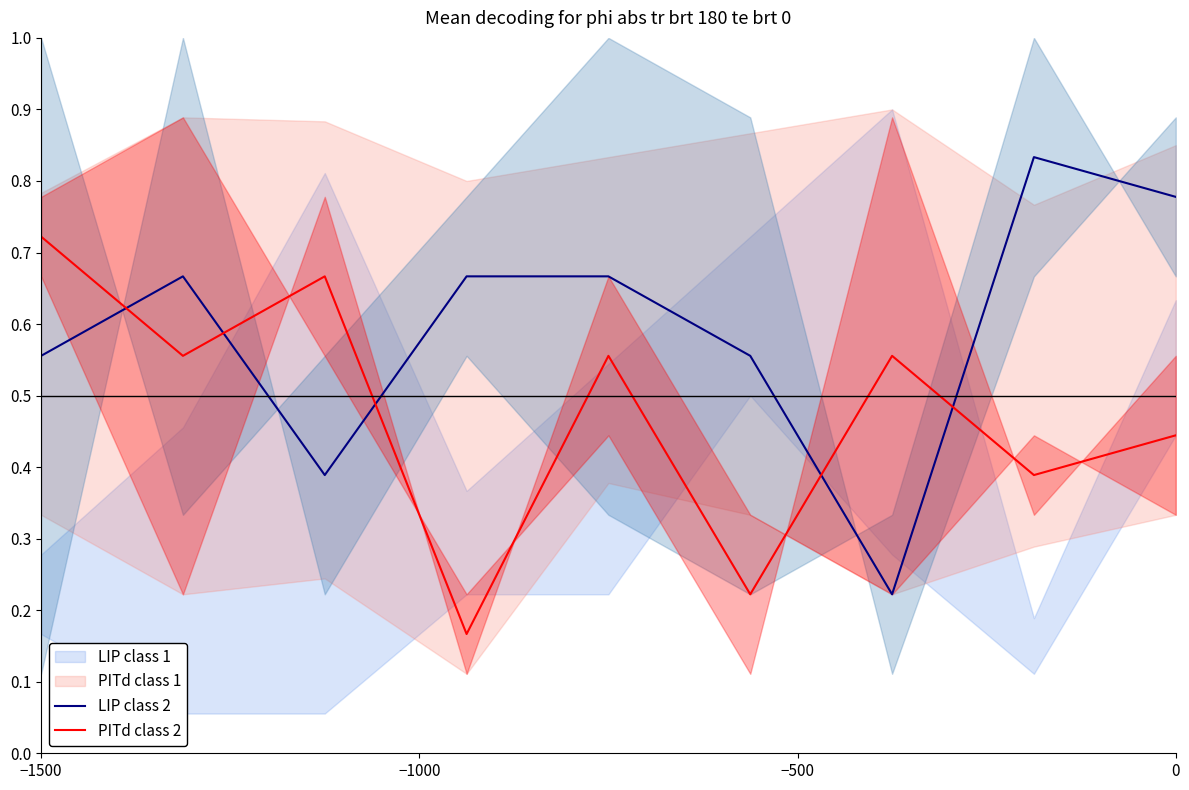

What is the greatest value displayed?

0.8